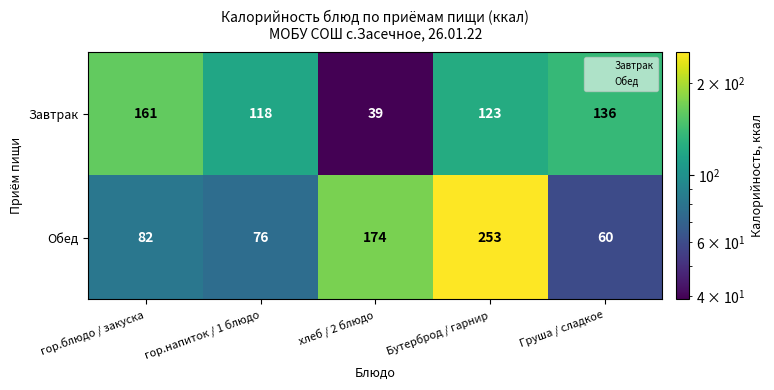

How many series are shown in this chart?

2